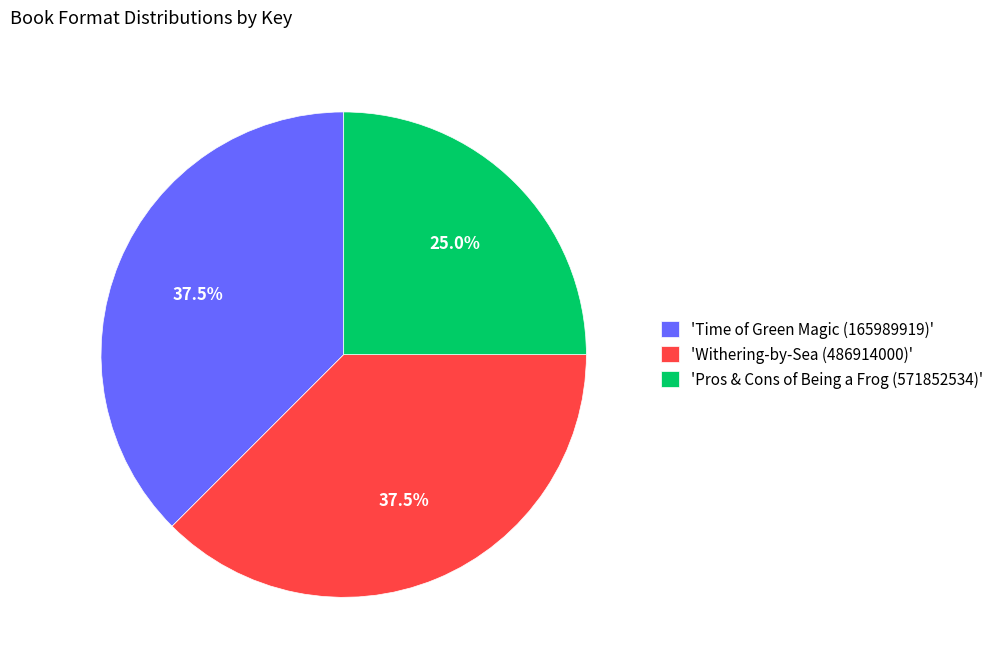

Count the number of slices in the pie.

3